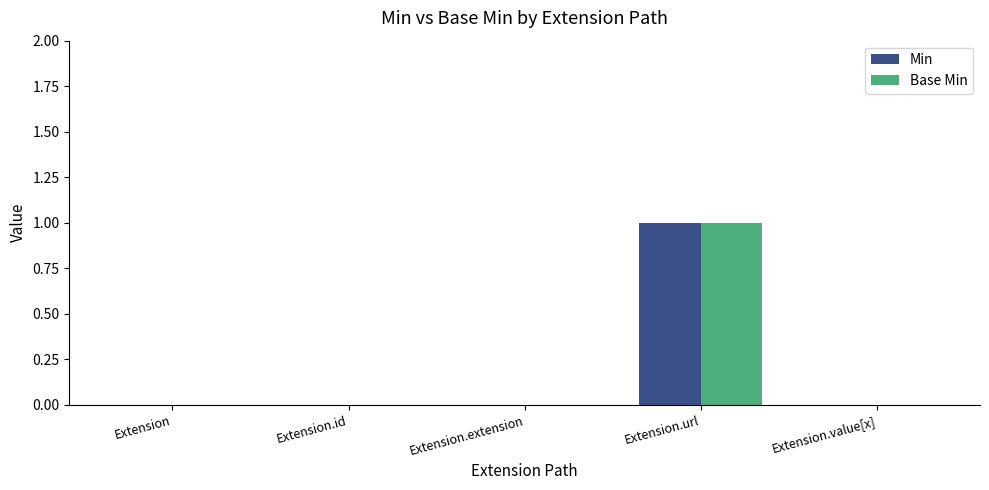

Is it true that Min equals 0 at Extension?

True